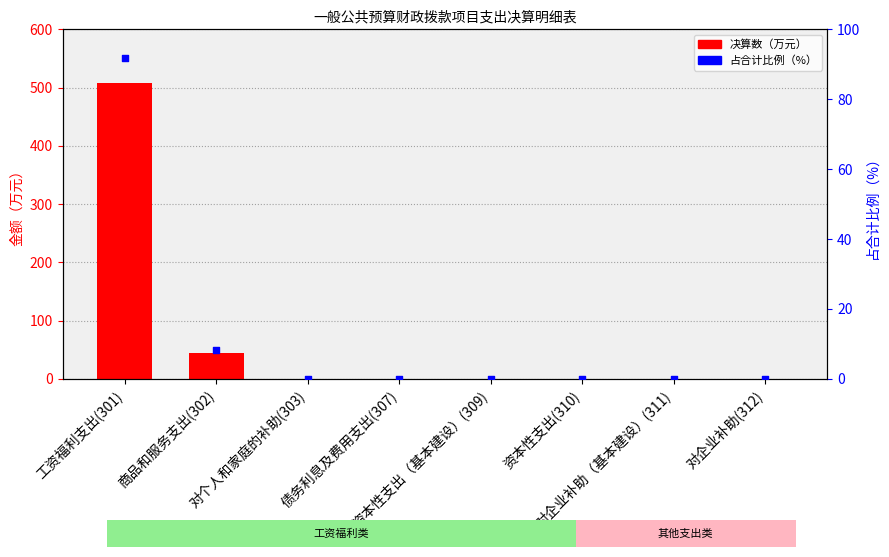

What are all the series names shown in the legend?

决算数（万元）, 占合计比例（%）